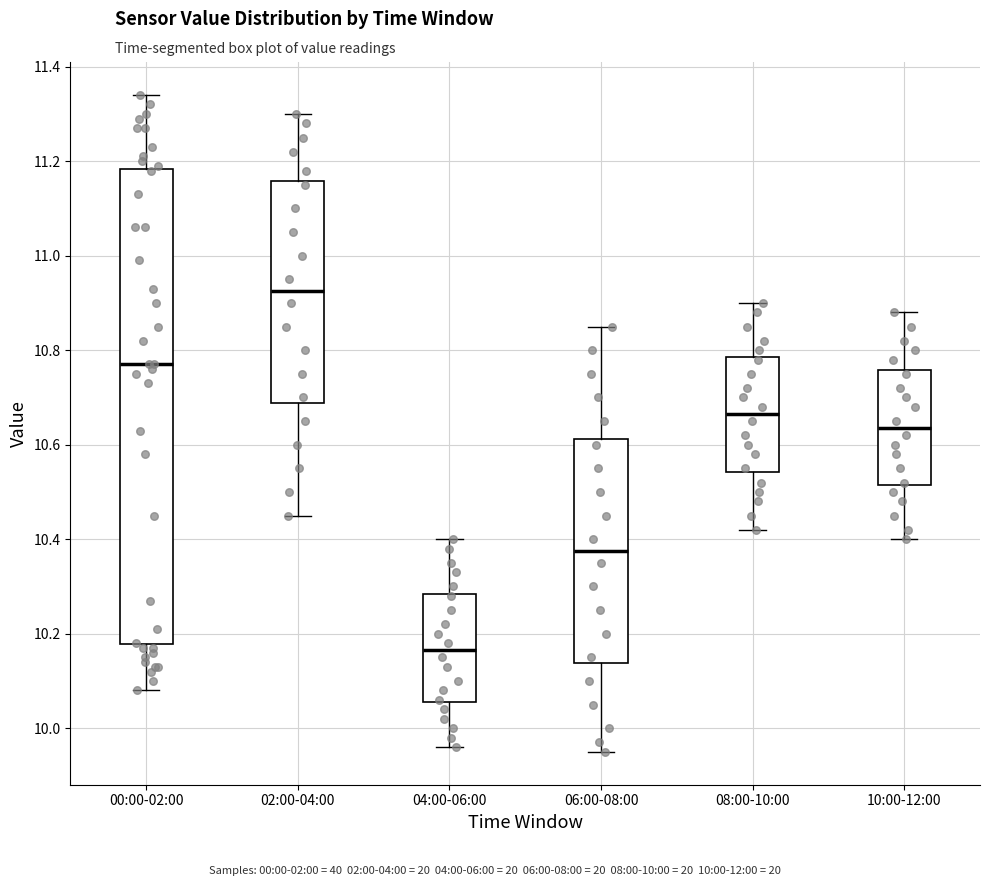

Reading left to right, transcribe this box plot: for each box, give where its median line is, the range the box spans, and where its two whiskers end, as read against the y-axis. The values are not printed on the chart, so give them approximately, as read against the axis.

00:00-02:00: median 10.78, box 10.18 to 11.18, whiskers 10.08 to 11.34
02:00-04:00: median 10.92, box 10.68 to 11.16, whiskers 10.46 to 11.30
04:00-06:00: median 10.16, box 10.06 to 10.28, whiskers 9.96 to 10.40
06:00-08:00: median 10.38, box 10.14 to 10.62, whiskers 9.96 to 10.86
08:00-10:00: median 10.66, box 10.54 to 10.78, whiskers 10.42 to 10.90
10:00-12:00: median 10.64, box 10.52 to 10.76, whiskers 10.40 to 10.88